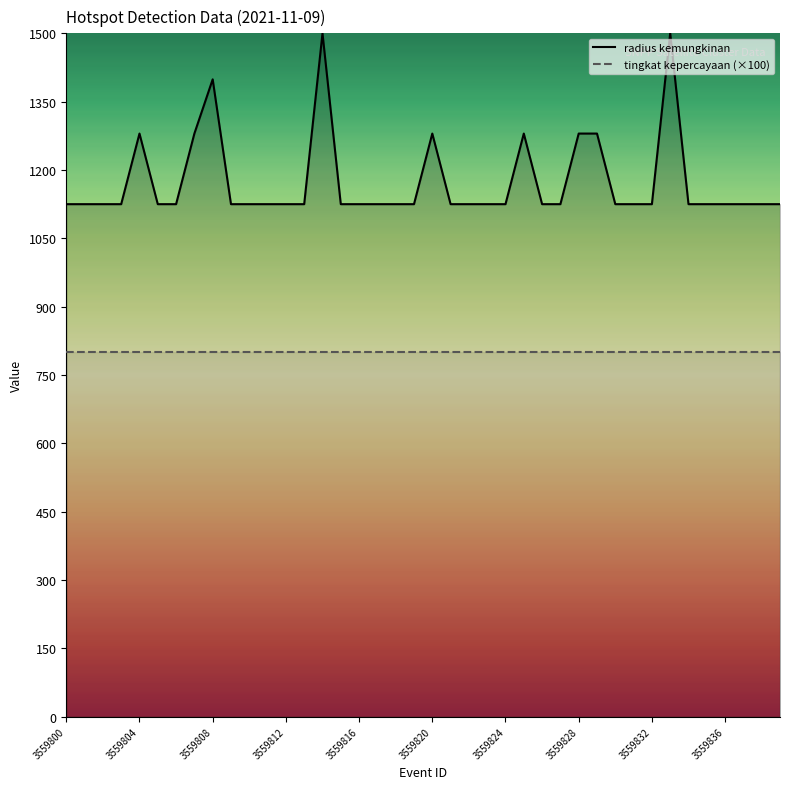

Reading left to right, transcribe all the data shown in this chart.

radius kemungkinan: 1125	1125	1125	1125	1280	1125	1125	1280	1399	1125	1125	1125	1125	1125	1500	1125	1125	1125	1125	1125	1280	1125	1125	1125	1125	1280	1125	1125	1280	1280	1125	1125	1125	1500	1125	1125	1125	1125	1125	1125
tingkat kepercayaan (×100): 800	800	800	800	800	800	800	800	800	800	800	800	800	800	800	800	800	800	800	800	800	800	800	800	800	800	800	800	800	800	800	800	800	800	800	800	800	800	800	800